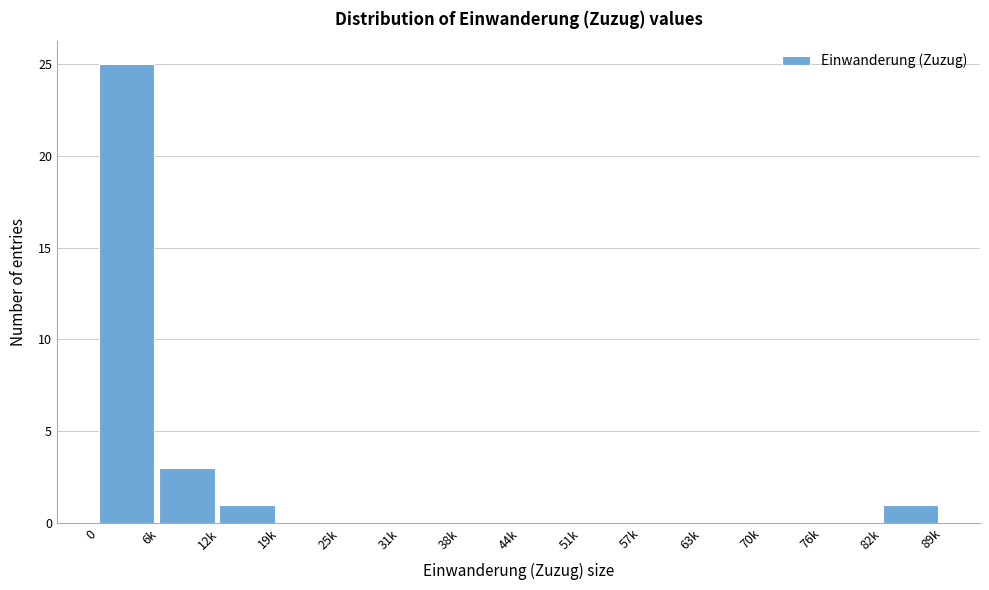

Is it true that the value at 63k is 0?

True